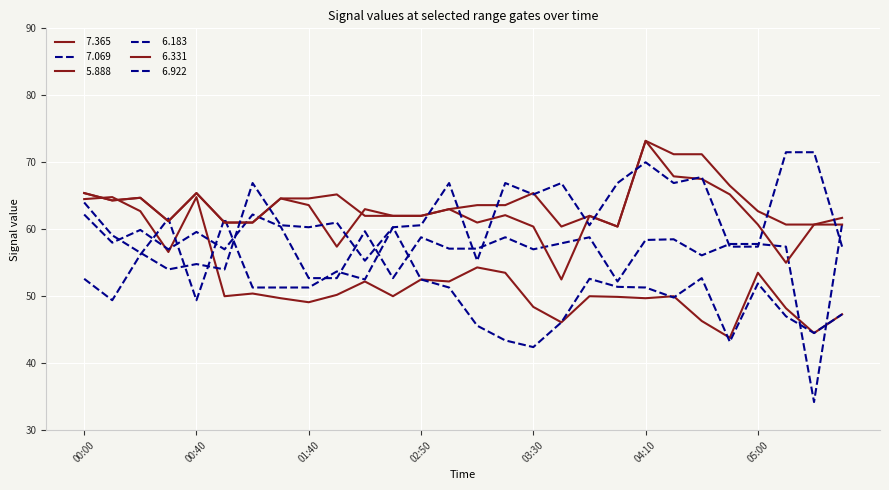

How many lines are shown in the chart?

6